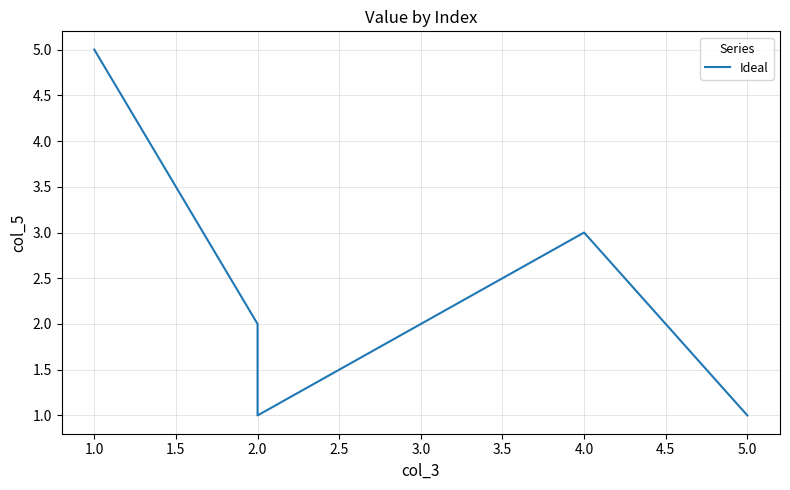

Which has a higher value, 5.0 or 1.0?

1.0